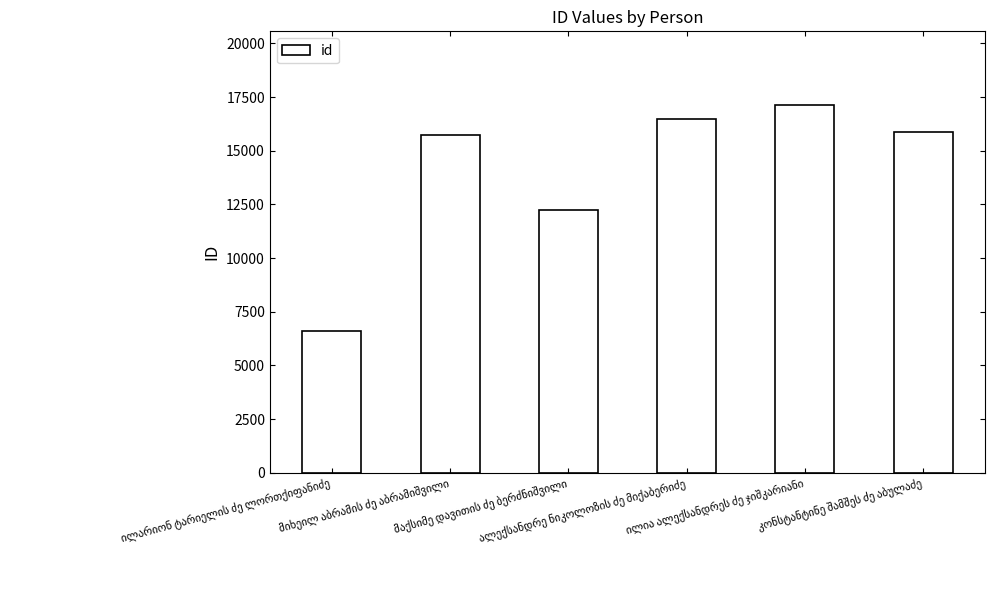

What is the value of the 3rd bar from the left?

12228